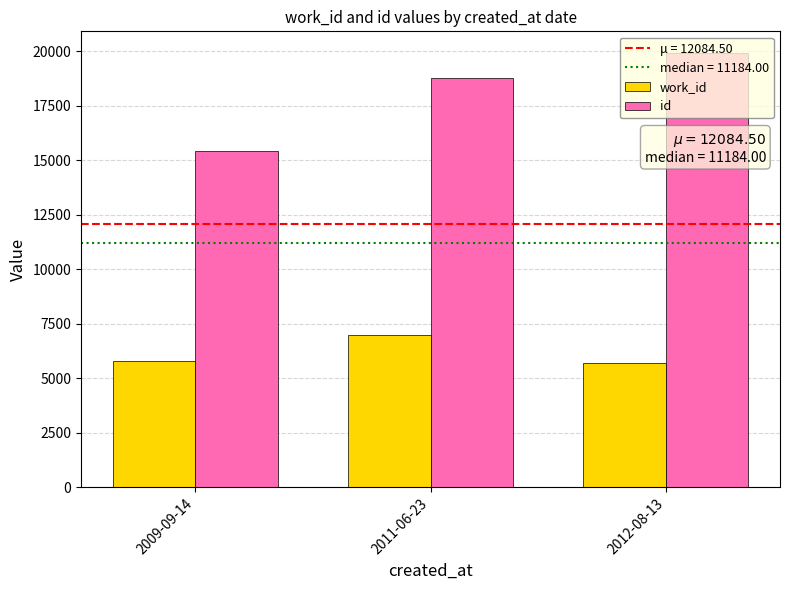

Which series has the widest spread of values?

id